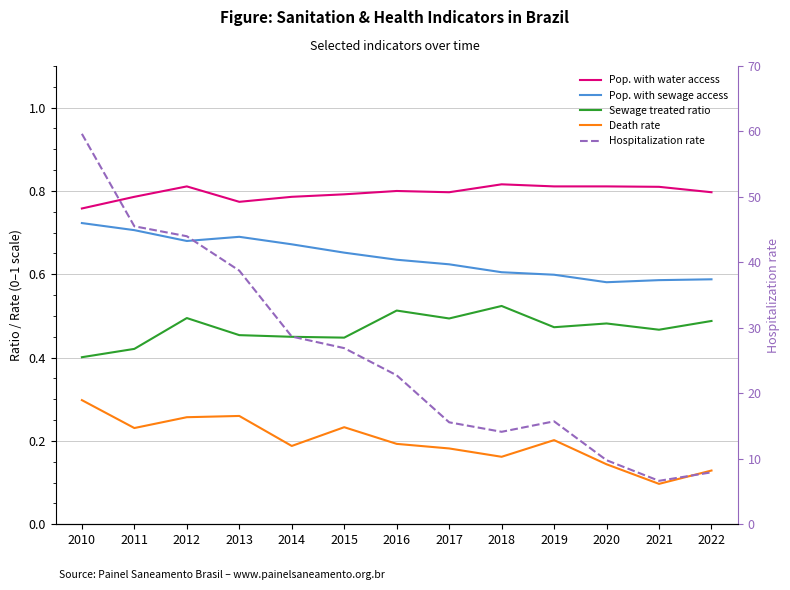

What is the difference between the maximum and minimum values in the Pop. with water access series?

0.1